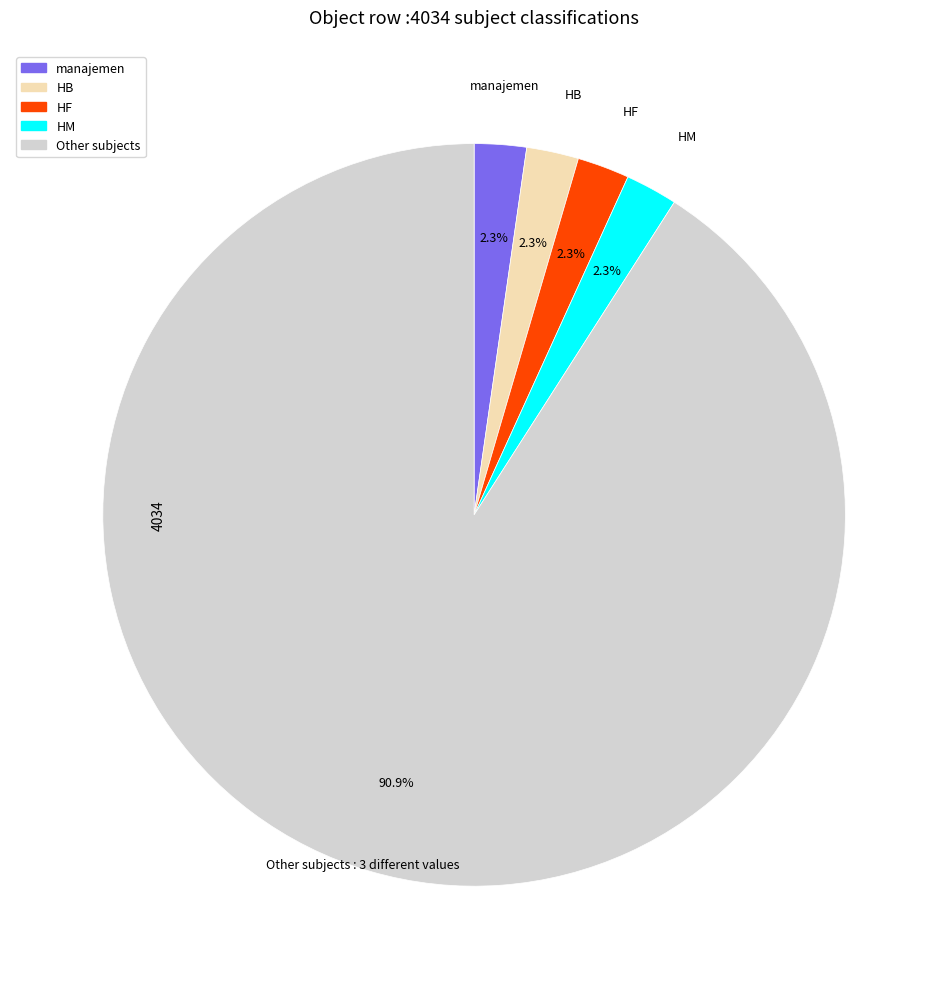

Is there a majority slice in this chart?

Yes